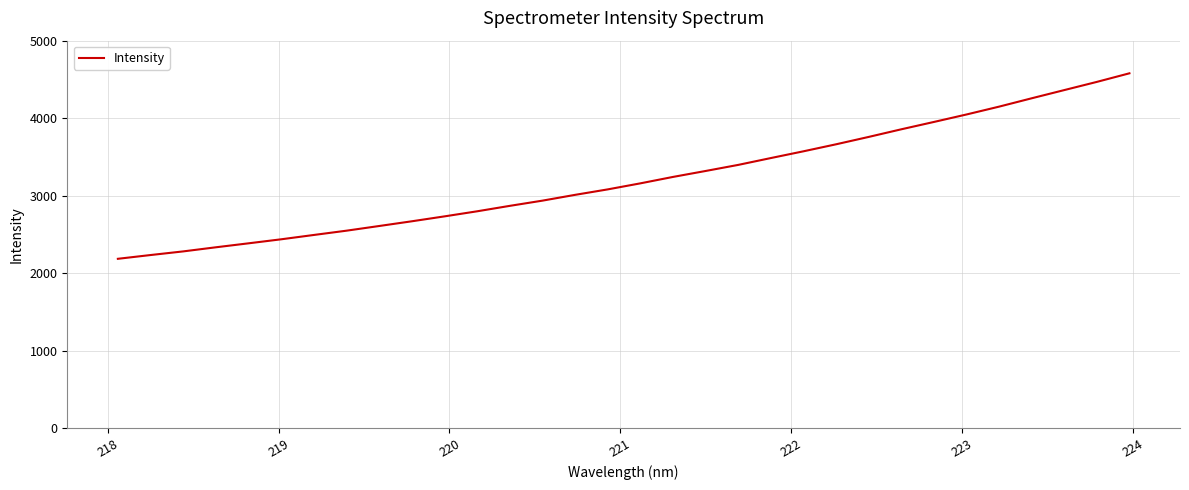

What is the smallest value displayed?

2185.7